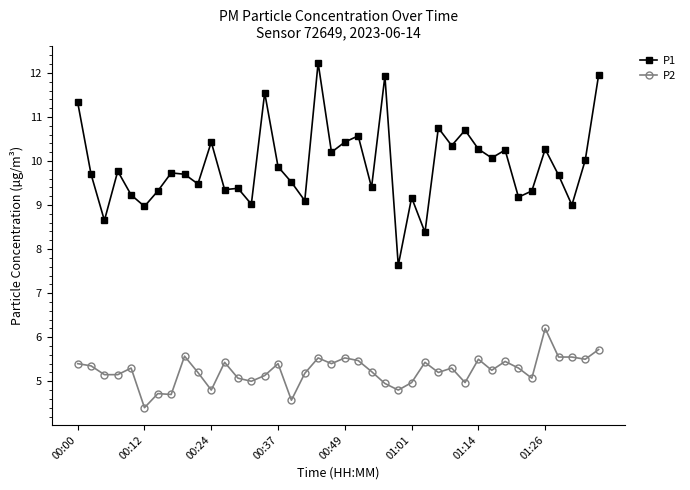

True or false: P1 and P2 cross at least once.

False